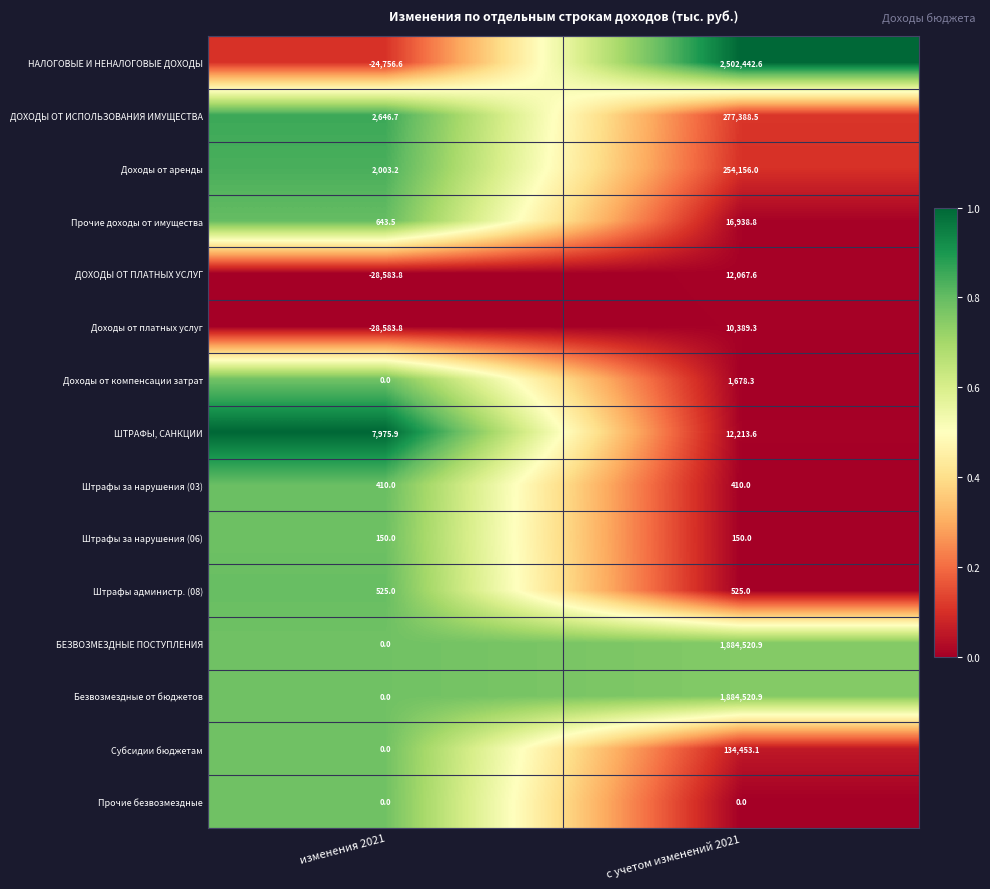

Between изменения 2021 and с учетом изменений 2021, which series saw the biggest shift?

НАЛОГОВЫЕ И НЕНАЛОГОВЫЕ ДОХОДЫ